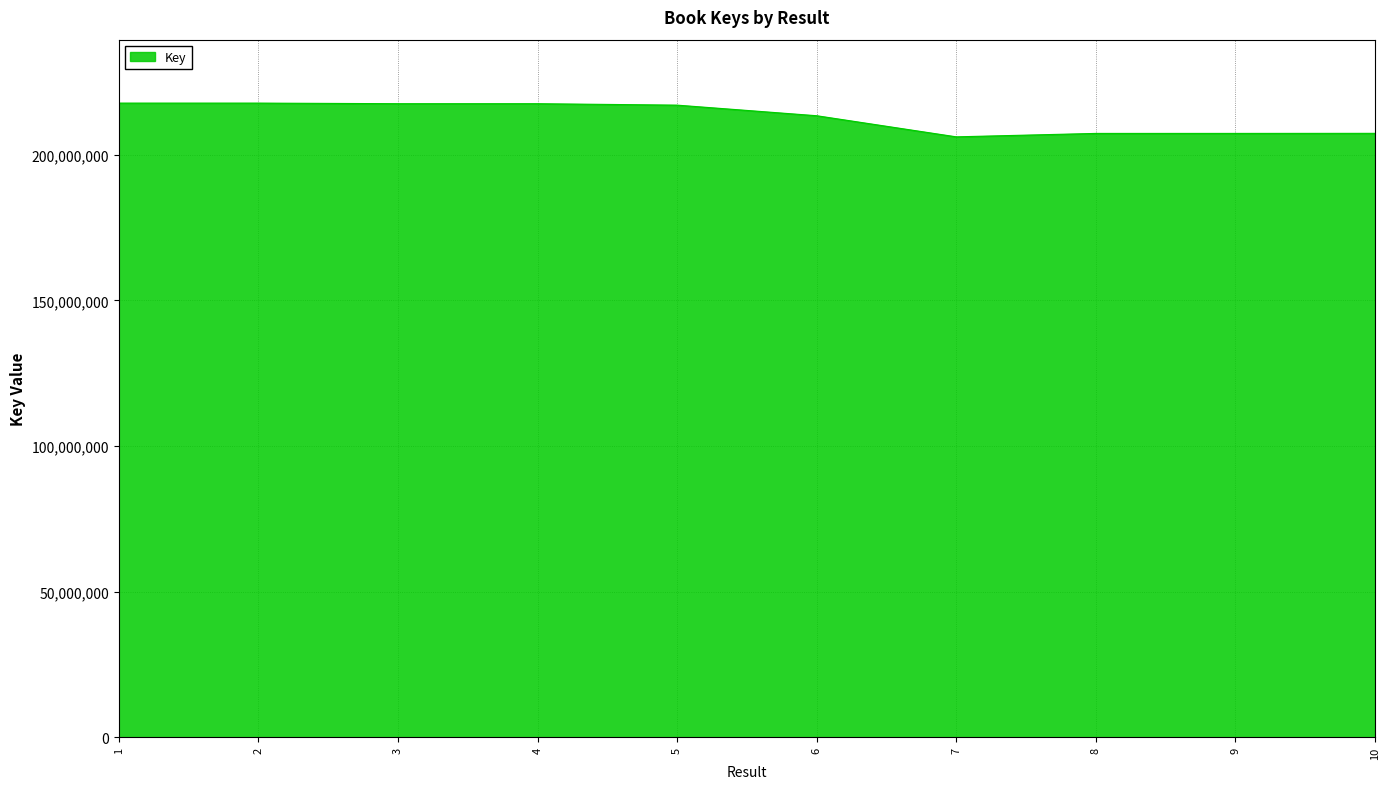

What is the smallest value displayed?

206088940